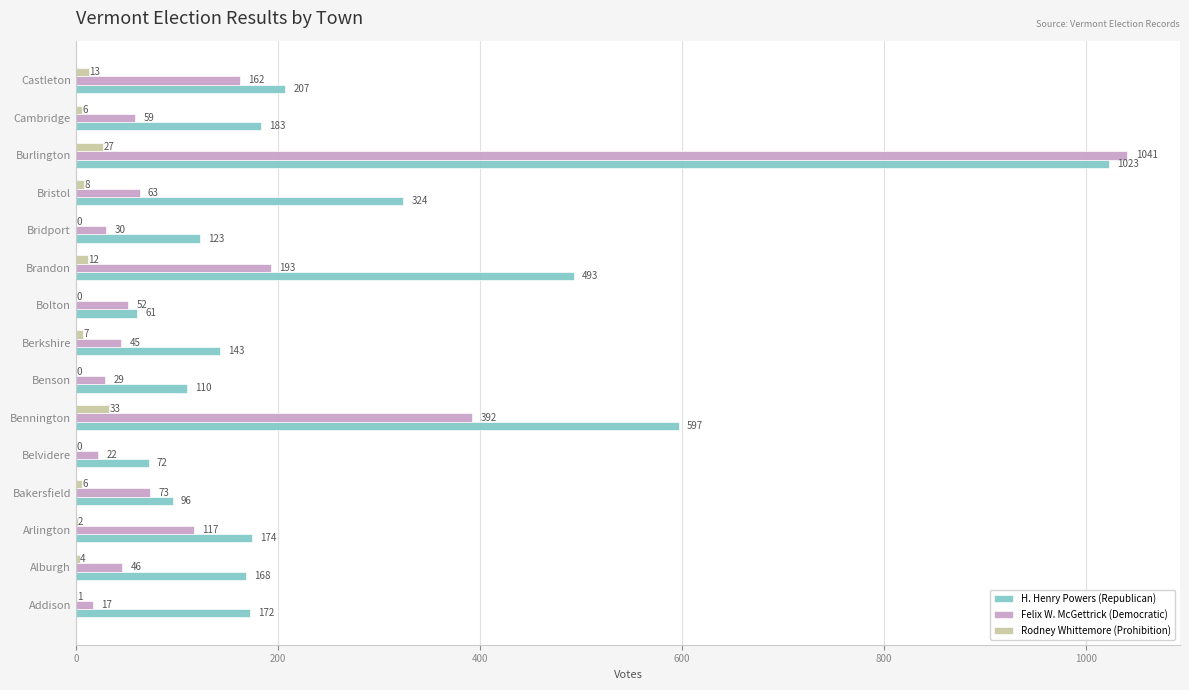

Is it true that H. Henry Powers (Republican) equals 72 at Belvidere?

True